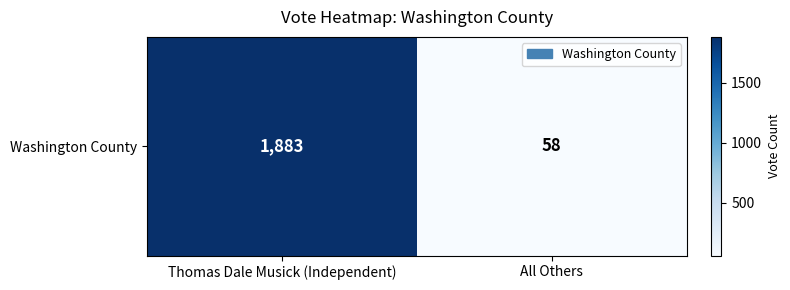

Count the values in the range 58 to 1883.

2